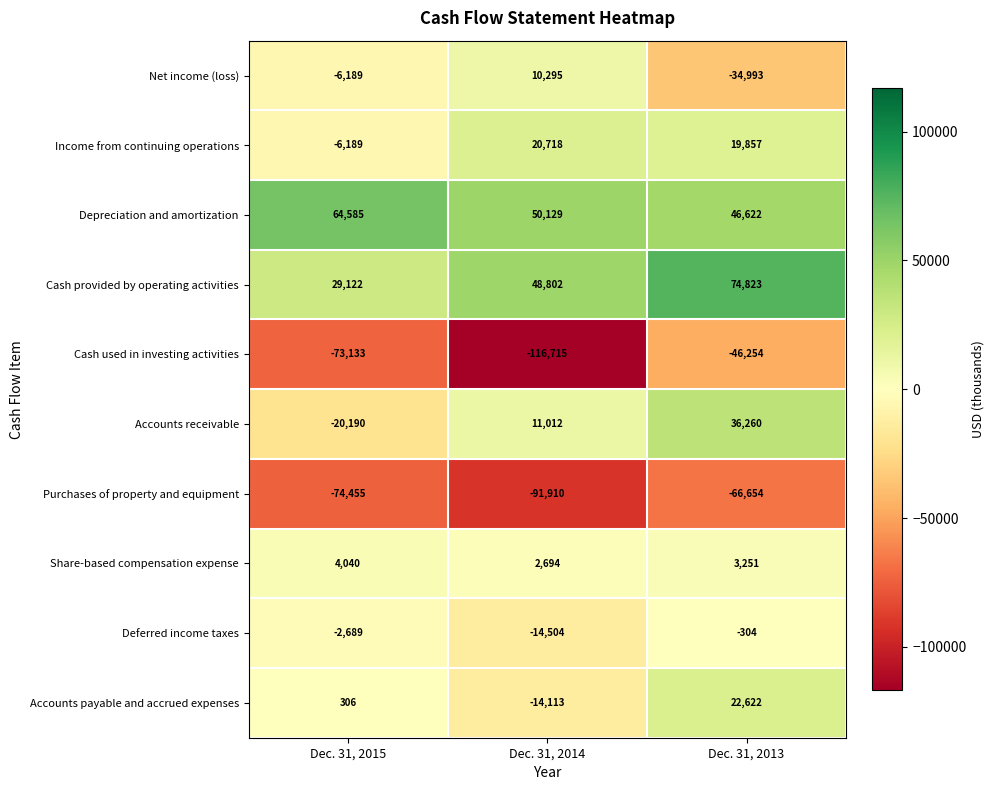

List the series in order of their peak value, lowest first.

Purchases of property and equipment, Cash used in investing activities, Deferred income taxes, Share-based compensation expense, Net income (loss), Income from continuing operations, Accounts payable and accrued expenses, Accounts receivable, Depreciation and amortization, Cash provided by operating activities